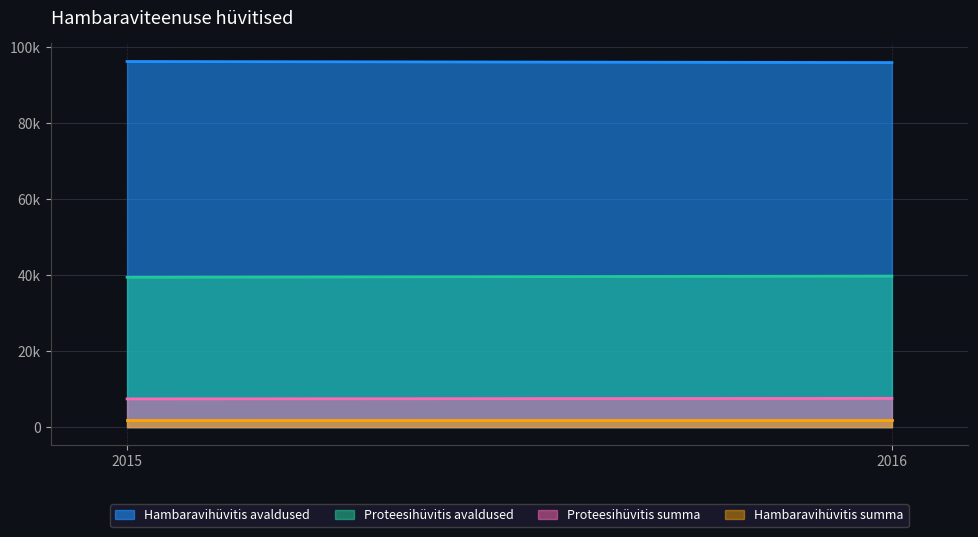

List the series in order of their peak value, lowest first.

Hambaravihüvitis summa, Proteesihüvitis summa, Proteesihüvitis avaldused, Hambaravihüvitis avaldused